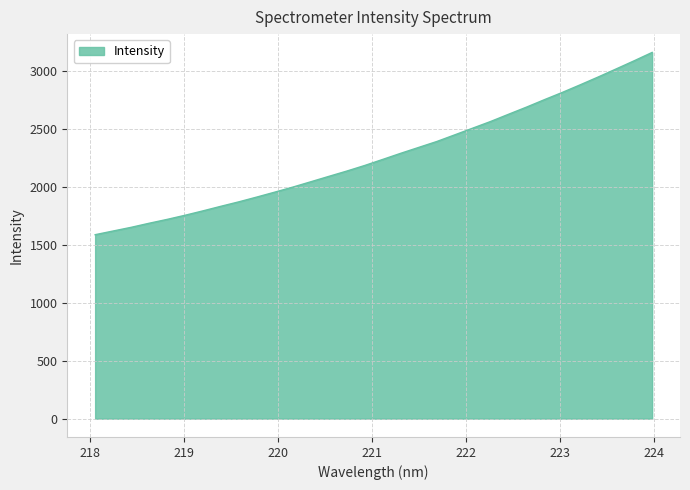

What is the difference between the maximum and minimum values?

1574.9